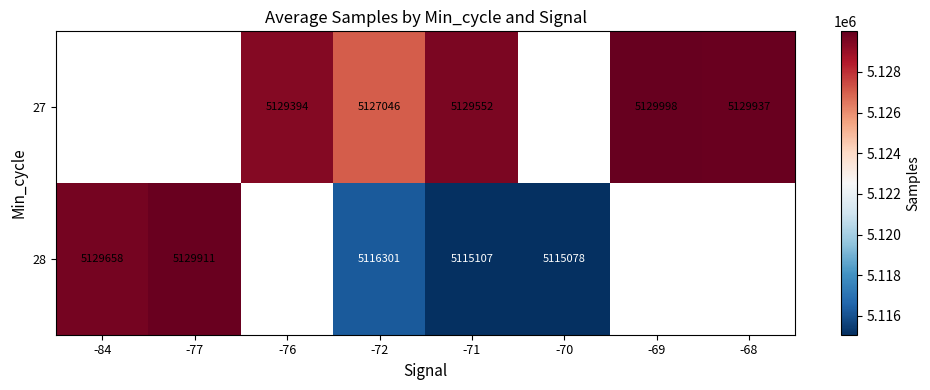

At -72, list the series in order from largest to smallest.

27, 28